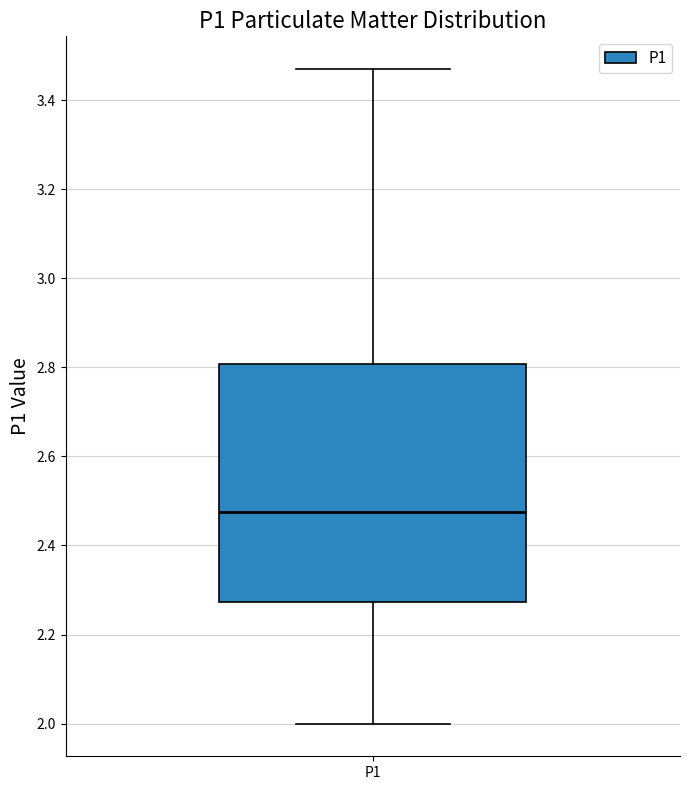

Transcribe this box plot: give where the median line is, the range the box spans, and where the two whiskers end, as read against the y-axis. The values are not printed on the chart, so give them approximately, as read against the axis.

median 2.48, box 2.28 to 2.80, whiskers 2.00 to 3.48